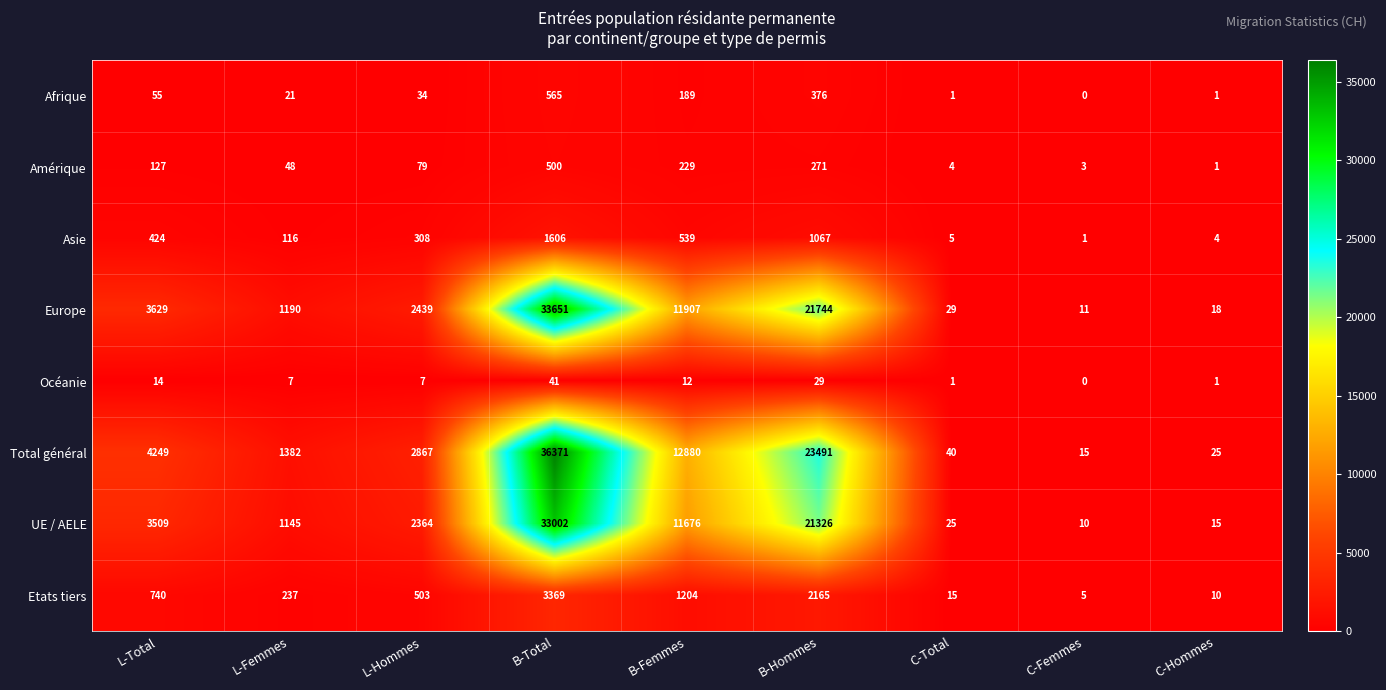

Is it true that Océanie equals 0 at C-Femmes?

True